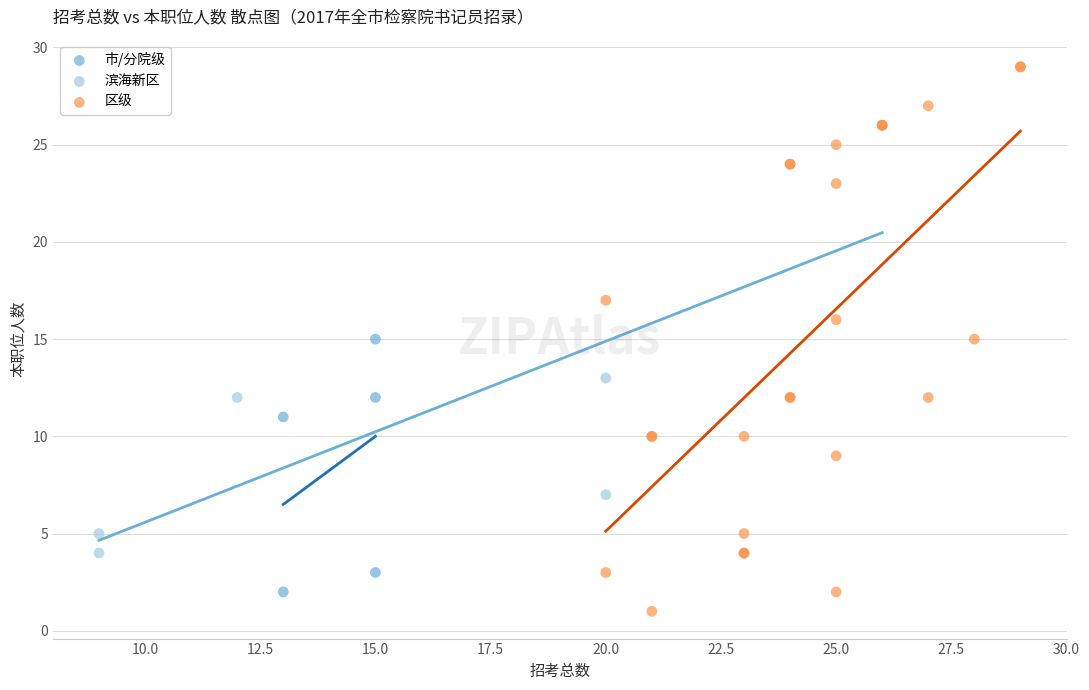

Which series contains the lowest Y value?

区级